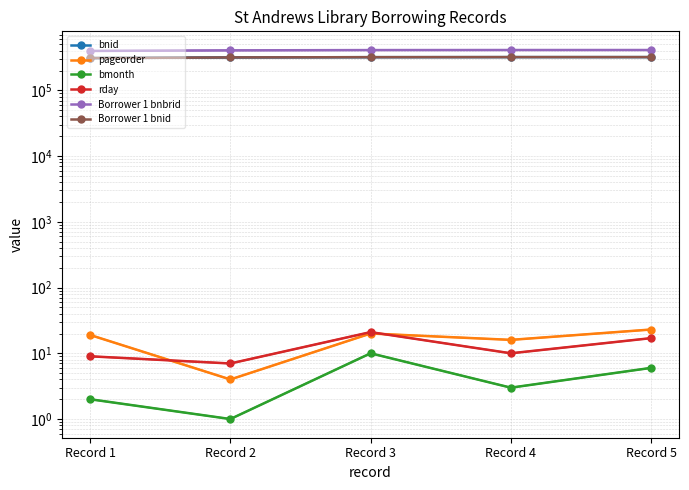

How many interior local peaks does the rday series have?

1